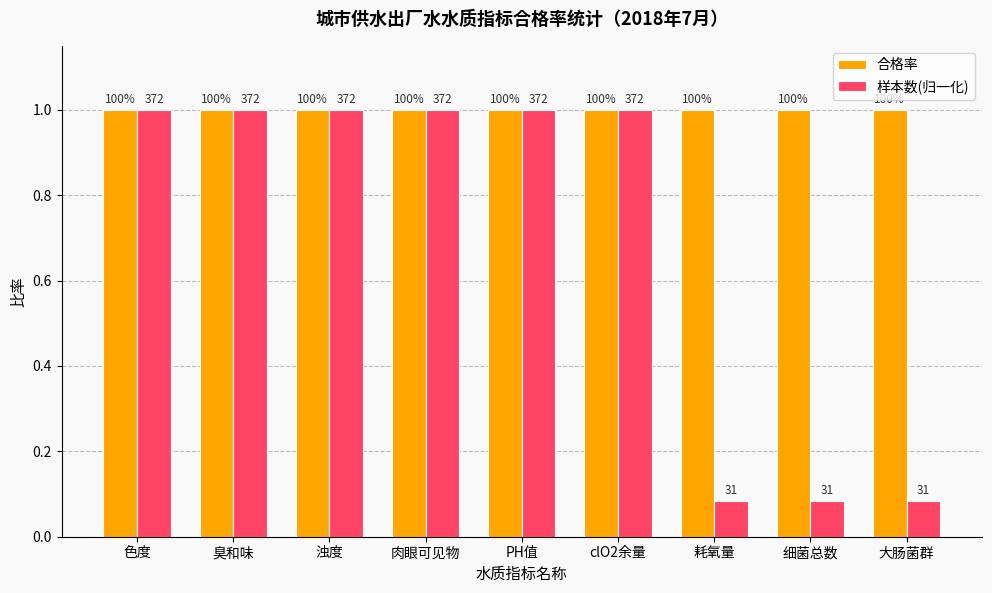

Is the value of 合格率 at 臭和味 greater than the value of 样本数(归一化) at 色度?

No